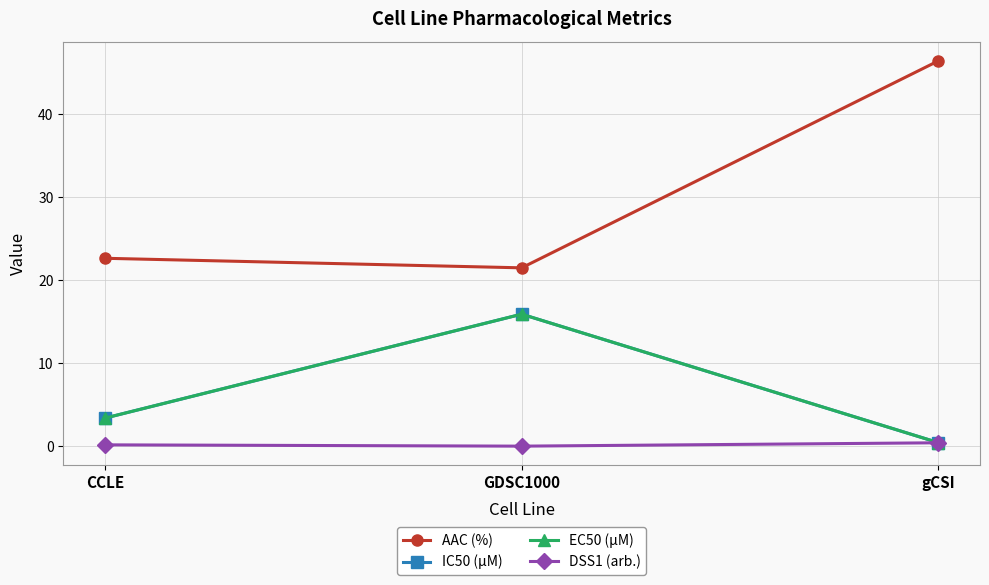

Reading left to right, extract all data points from this chart.

AAC (%): 22.6	21.5	46.4
IC50 (µM): 3.4	15.9	0.4
EC50 (µM): 3.4	15.9	0.4
DSS1 (arb.): 0.2	0.0	0.4